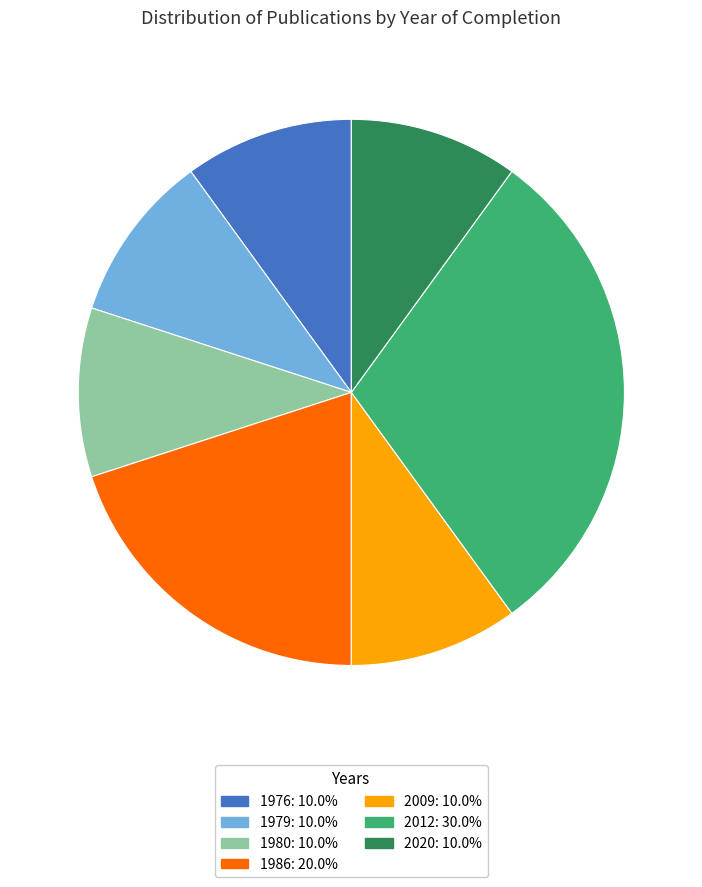

Is there any slice that represents more than half of the pie?

No